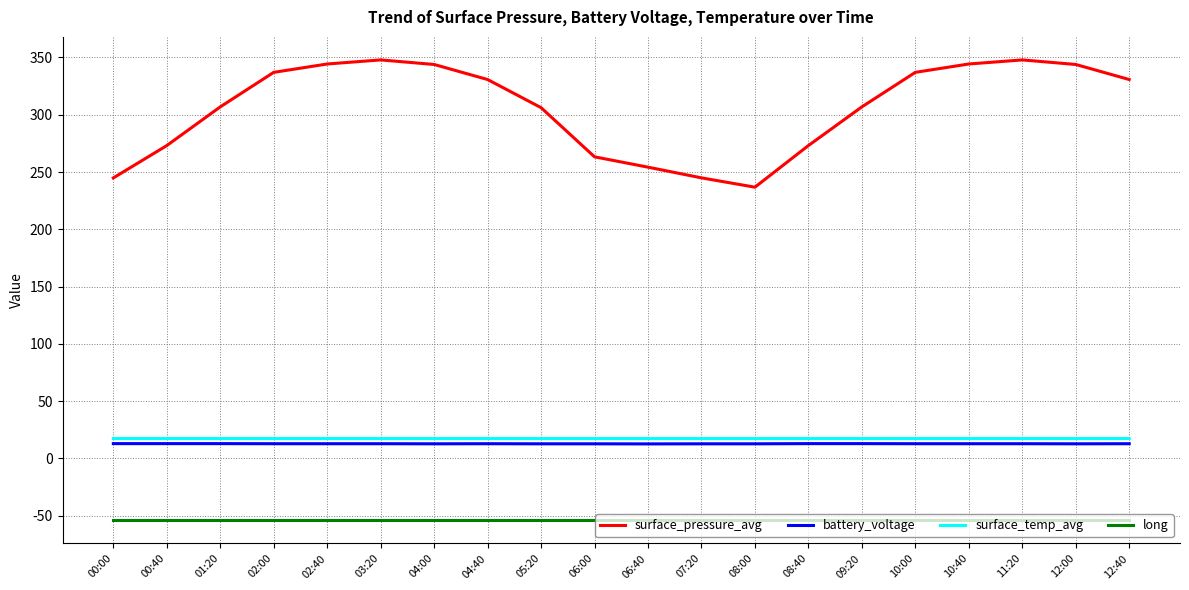

What is the minimum value for surface_temp_avg?

17.4